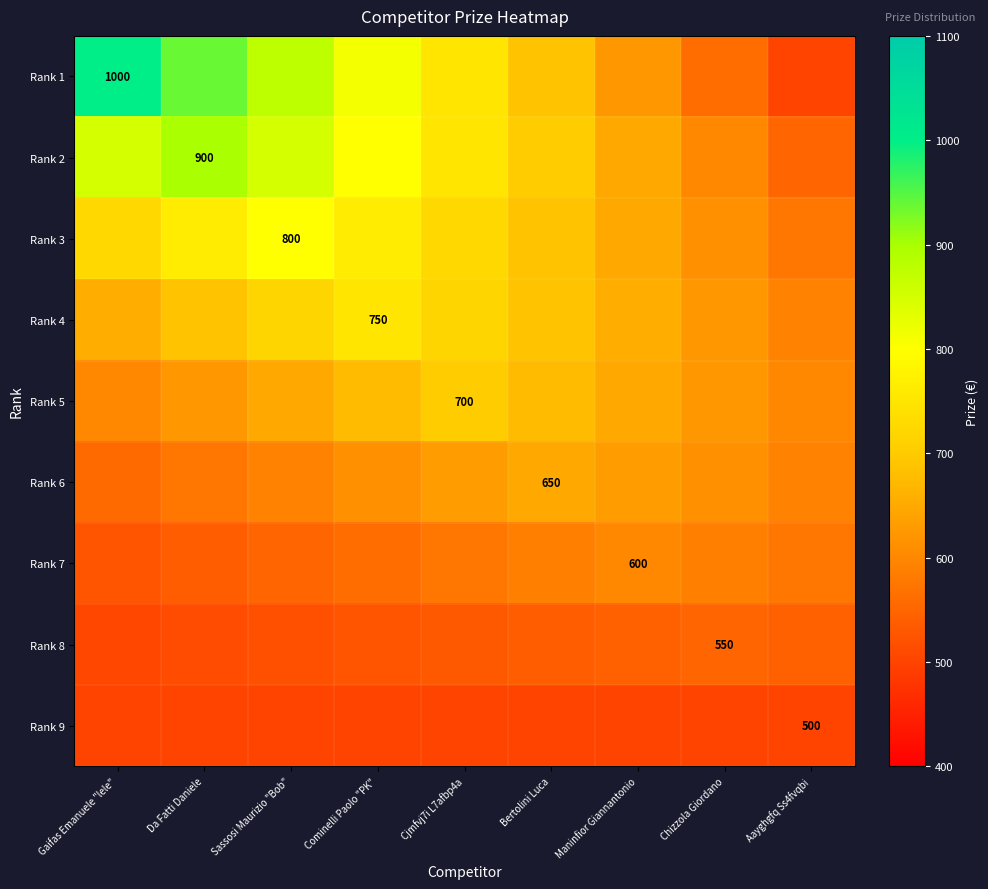

Rank the series by their maximum value, from highest to lowest.

Rank 1, Rank 2, Rank 3, Rank 4, Rank 5, Rank 6, Rank 7, Rank 8, Rank 9